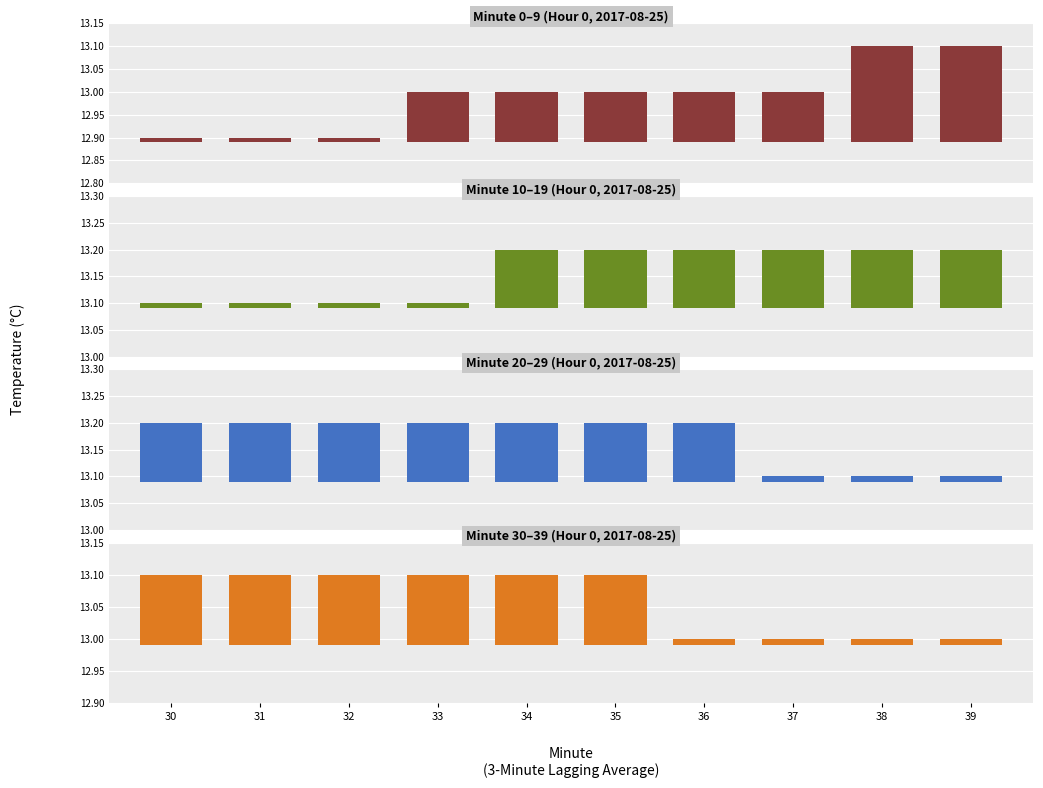

Which series changed the most between 34 and 36?

Minute 30–39 (Hour 0, 2017-08-25)